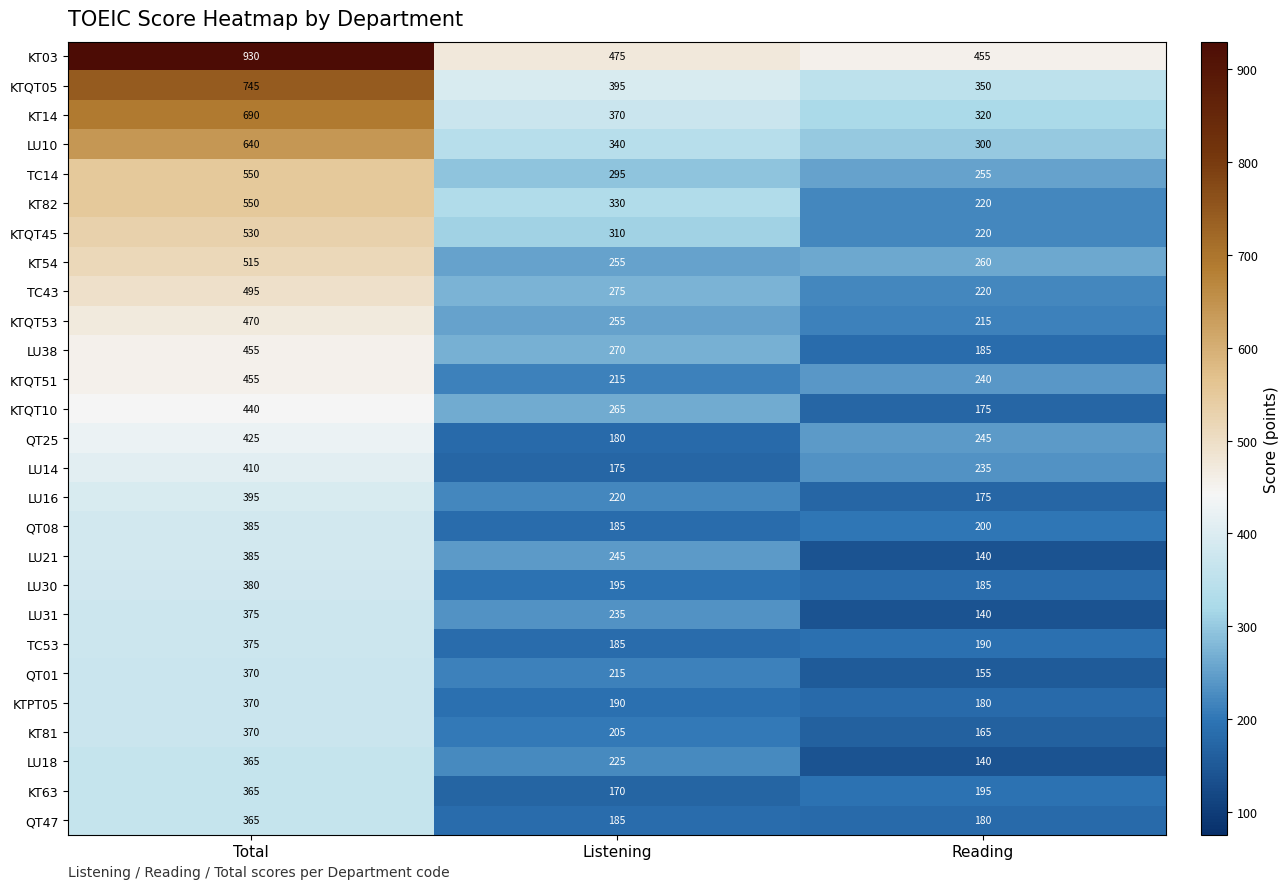

What is the difference between the maximum and minimum values in the KT81 series?

205